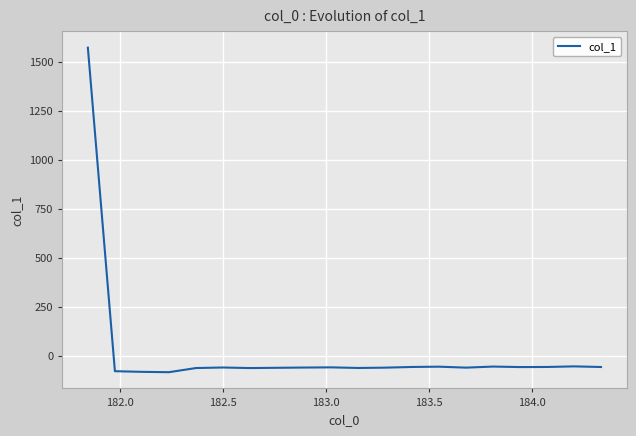

What is the minimum value shown in the chart?

-84.8